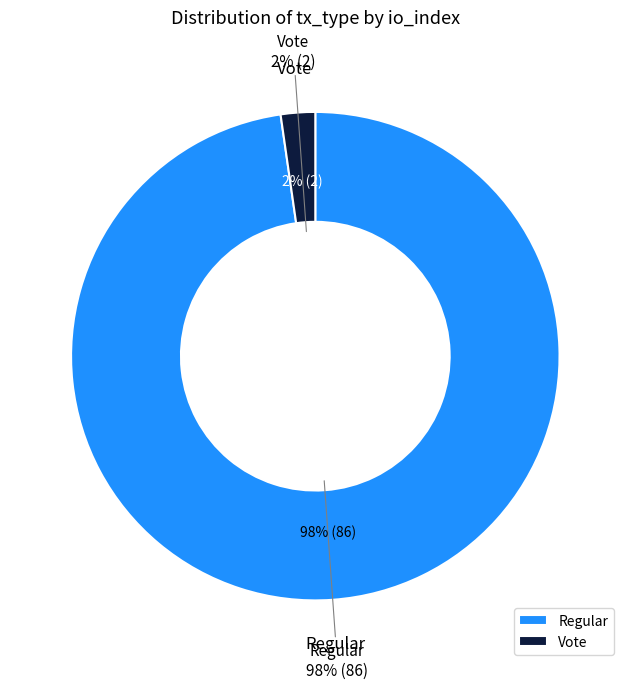

How much of the chart is everything except Vote?

97.7%